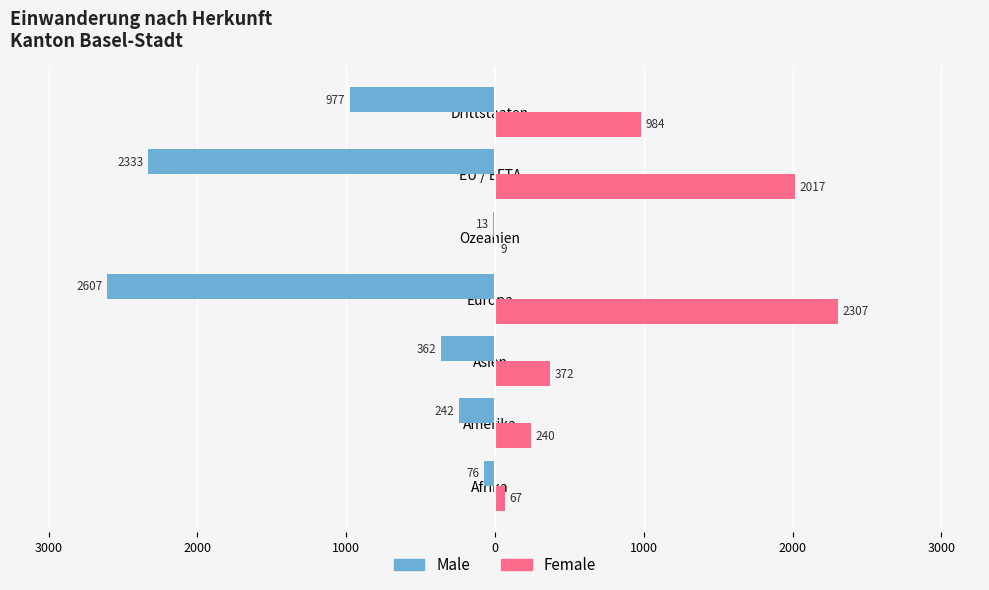

What are all the series names shown in the legend?

Male, Female